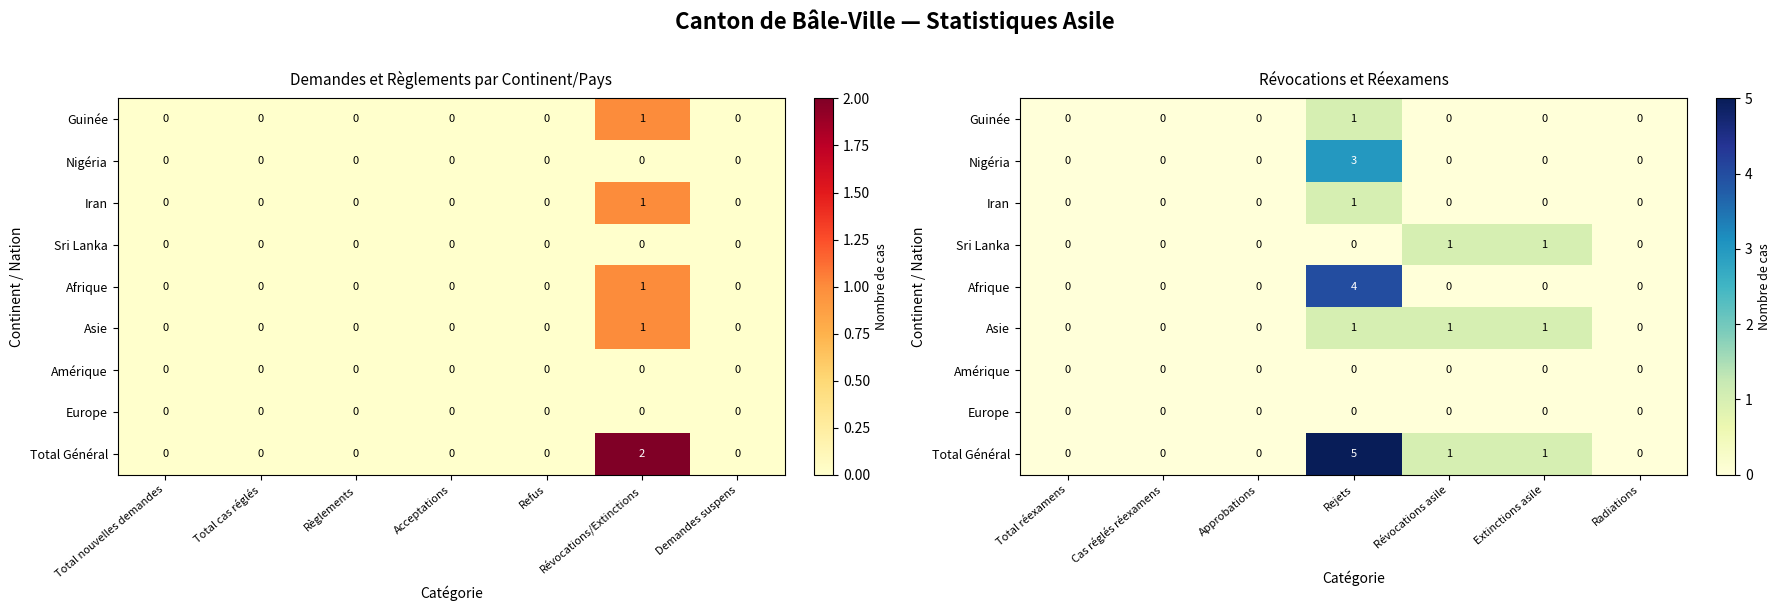

Which category has the lowest value across all series?

Total réexamens